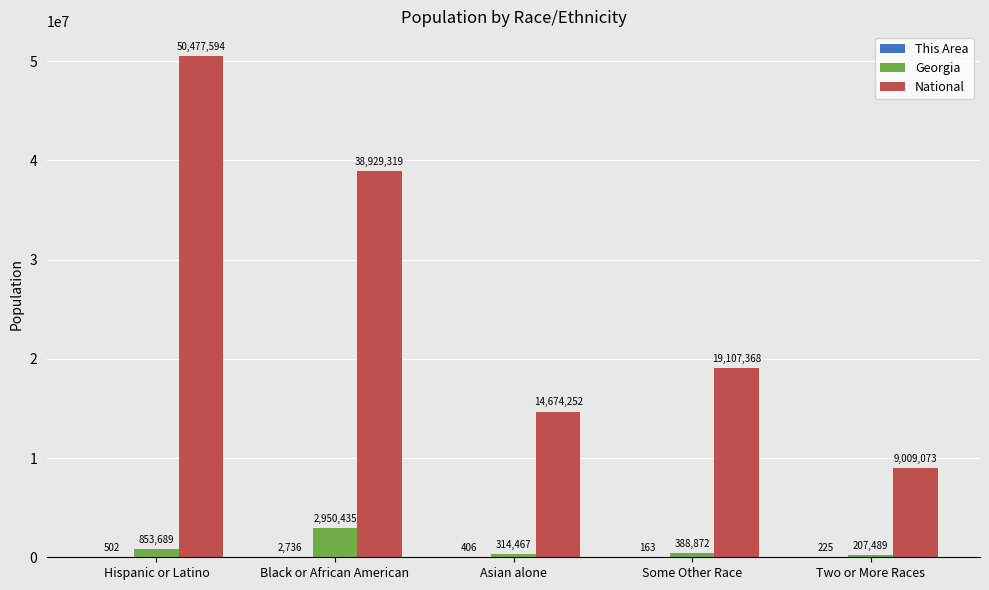

The value of National at Some Other Race is 25048064. True or false?

False